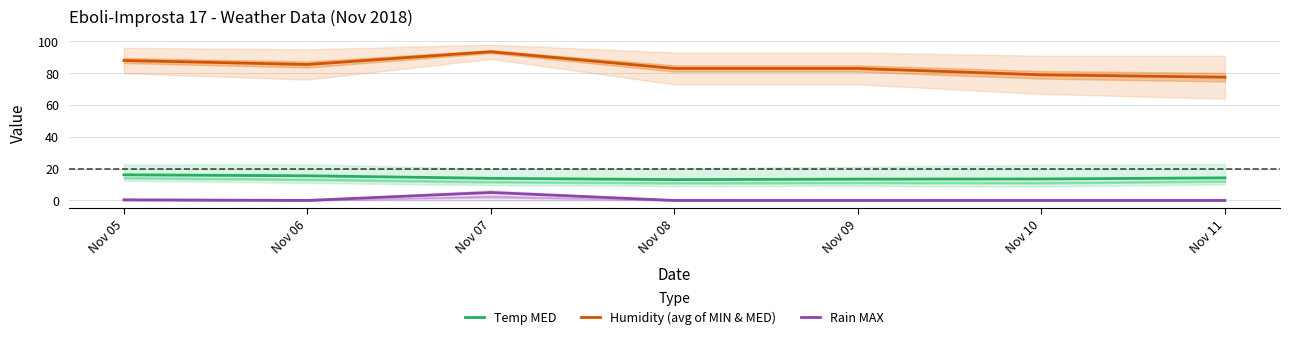

Which category has the lowest value in the Humidity (avg of MIN & MED) series?

Nov 11